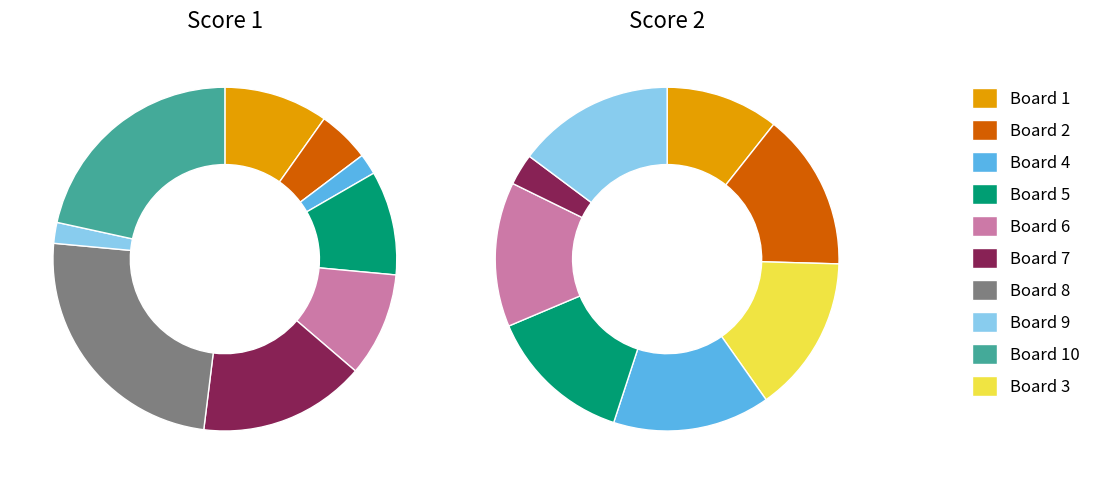

Rank the categories by Score 1 value from highest to lowest.

Board 8, Board 10, Board 7, Board 1, Board 5, Board 6, Board 2, Board 4, Board 9, Board 3